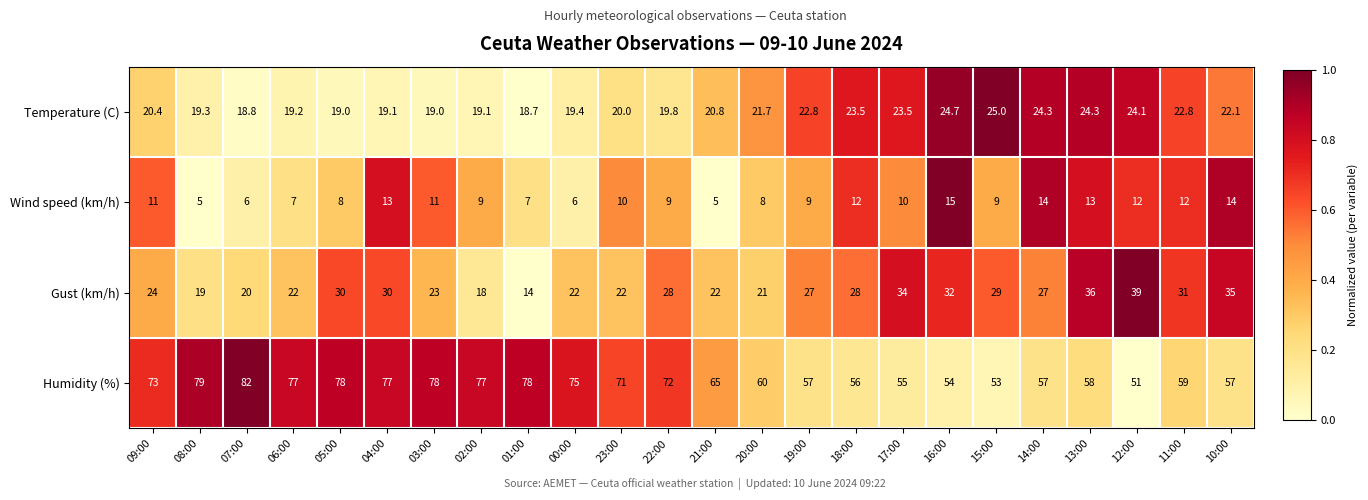

What is the total value across all series at 00:00?

122.4